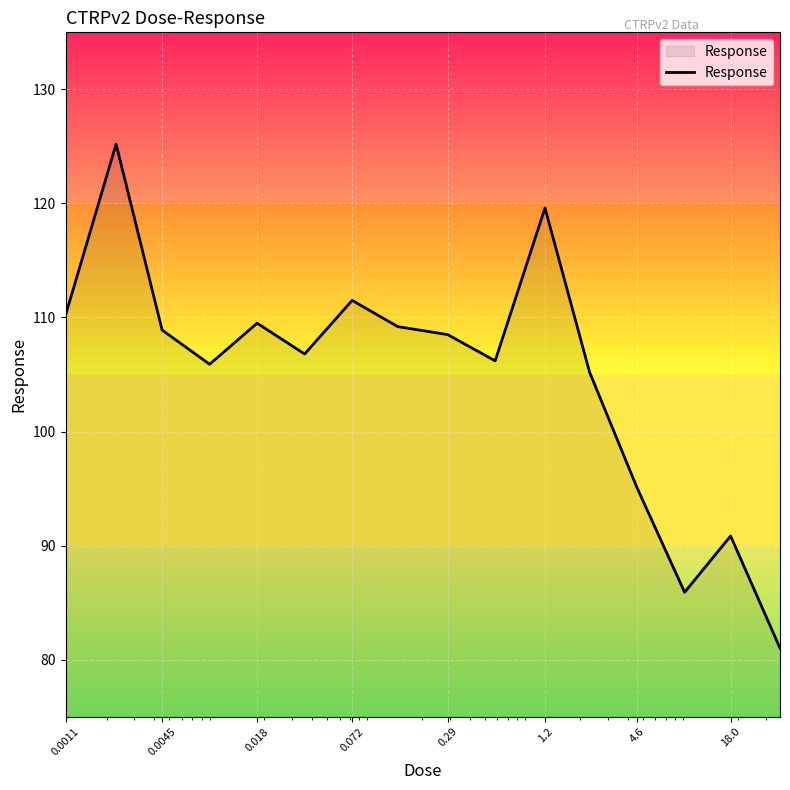

What is the smallest value displayed?

81.0